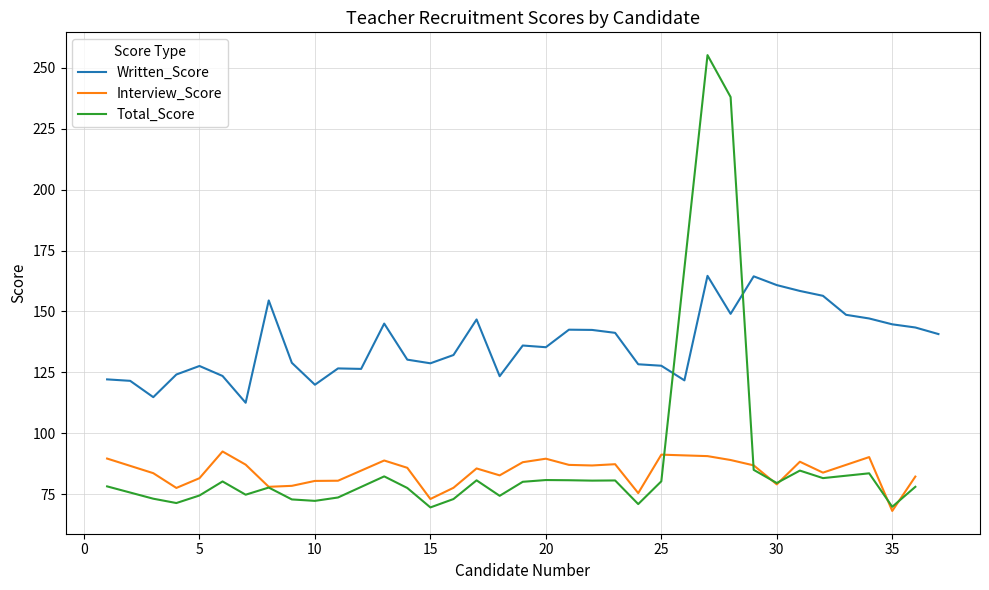

What is the minimum value for Total_Score?

69.5